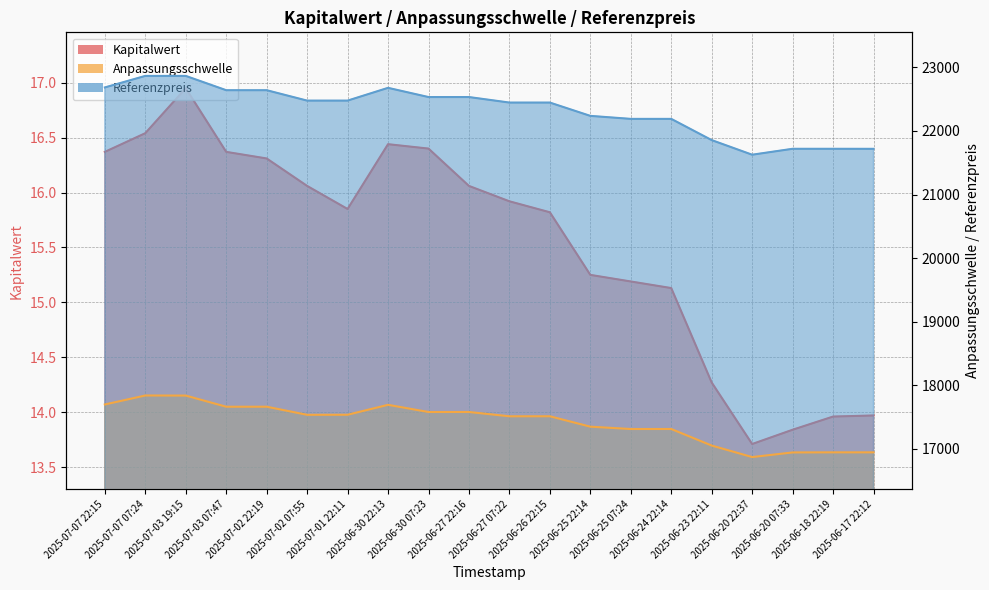

What is the label of the 16th point from the right?

2025-07-02 22:19